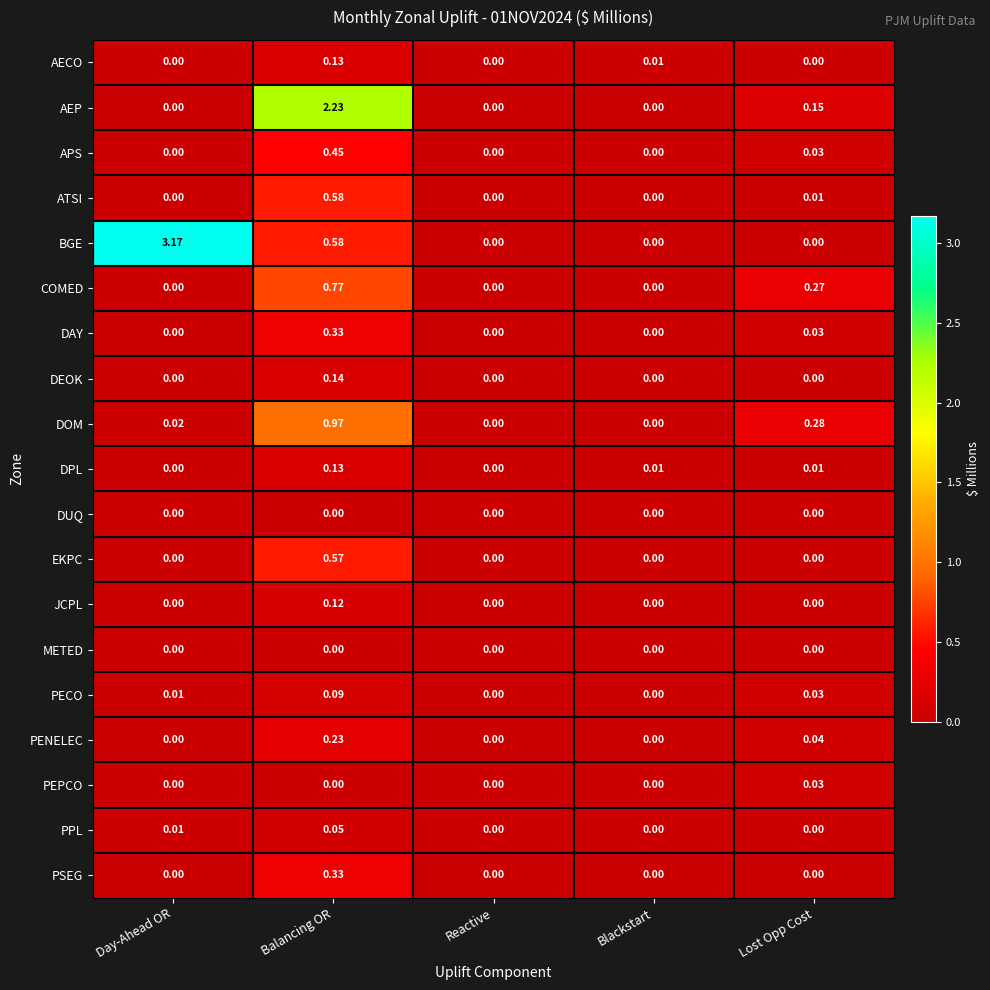

Is the value of JCPL at Reactive greater than the value of DPL at Blackstart?

No